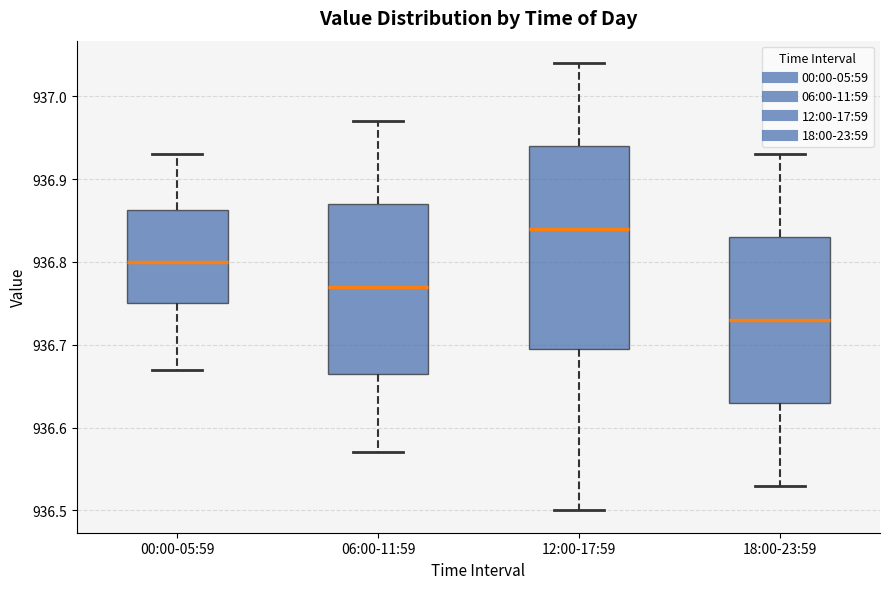

Reading left to right, read every box against the y-axis: the position of its median line, the range the box covers, and the ends of its whiskers. The values are not printed on the chart, so give them approximately, as read against the axis.

00:00-05:59: median 936.80, box 936.75 to 936.86, whiskers 936.67 to 936.93
06:00-11:59: median 936.77, box 936.67 to 936.87, whiskers 936.57 to 936.97
12:00-17:59: median 936.84, box 936.70 to 936.94, whiskers 936.50 to 937.04
18:00-23:59: median 936.73, box 936.63 to 936.83, whiskers 936.53 to 936.93